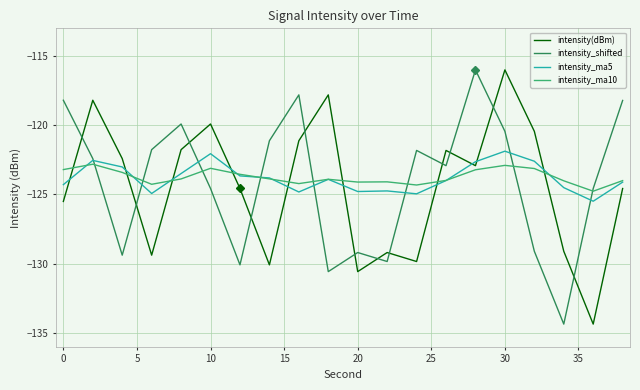

How many times do intensity_ma5 and intensity_shifted cross each other?

8